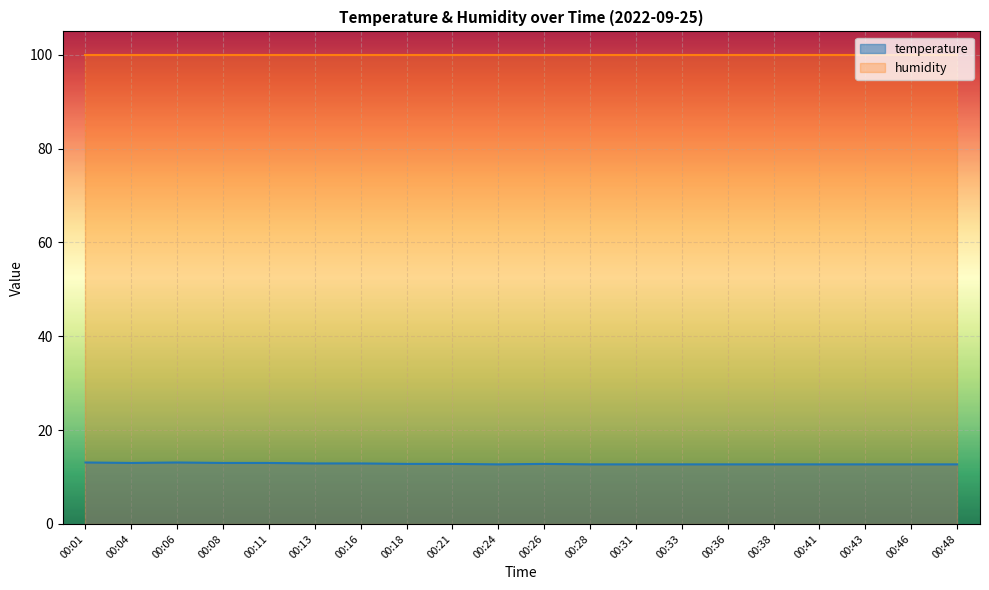

What is the average value?

12.8